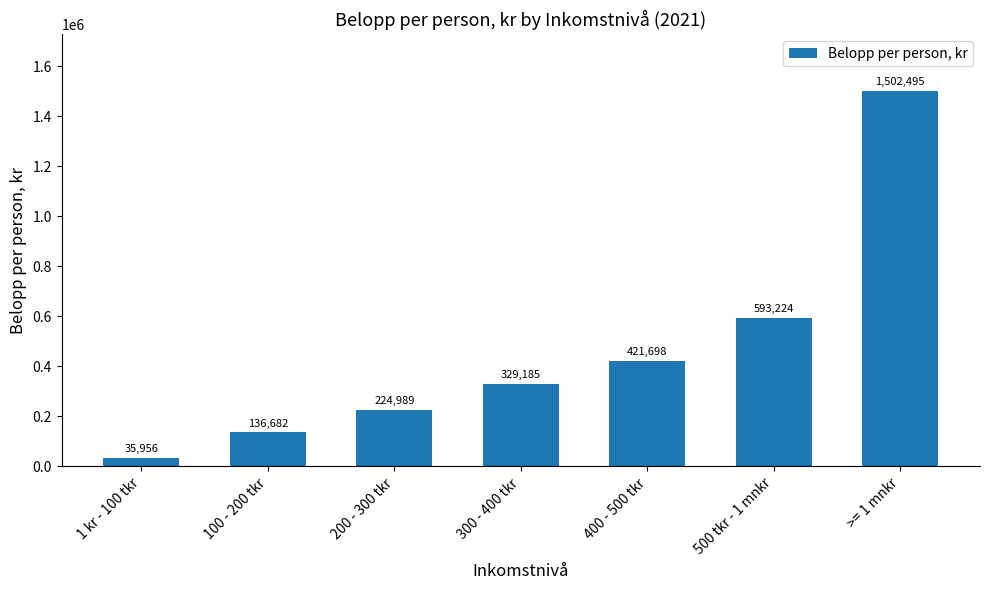

How many data points are above 329185?

4